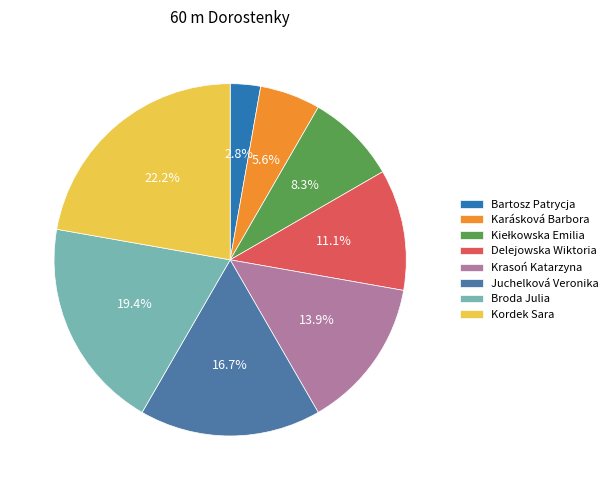

To the nearest percent, what portion does Juchelková Veronika represent?

17%